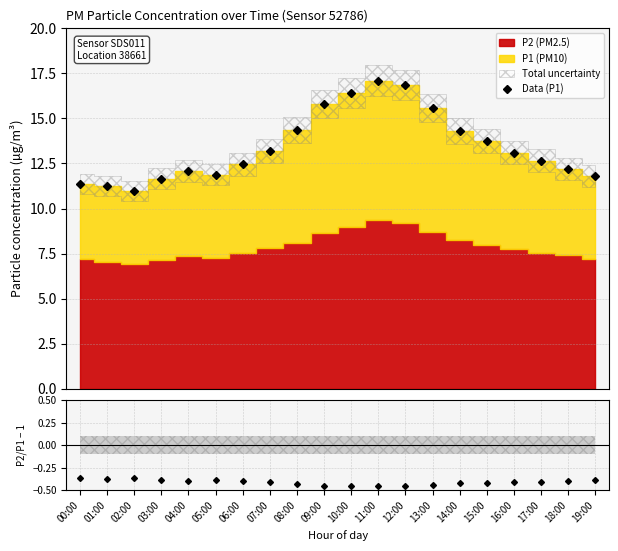

What is the highest value of the Data (P1) series?

17.1